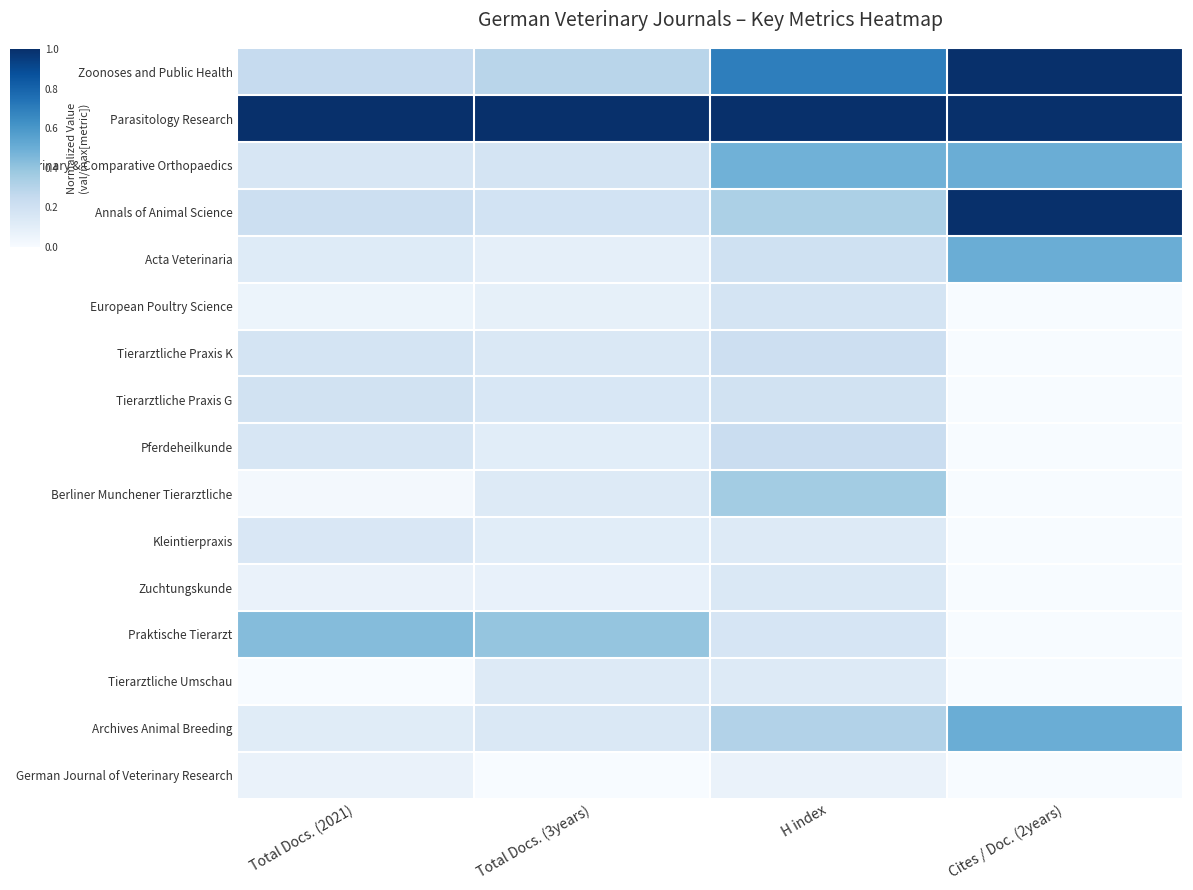

Which category has the lowest value across all series?

Cites / Doc. (2years)